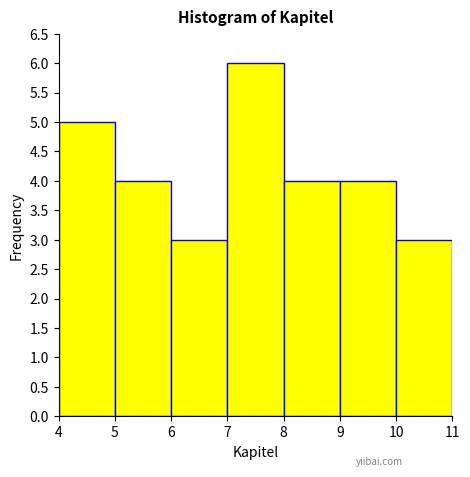

How tall is the bar that spans 5 to 6 on the x-axis? The values are not printed on the chart, so give them approximately, as read against the axis.

4